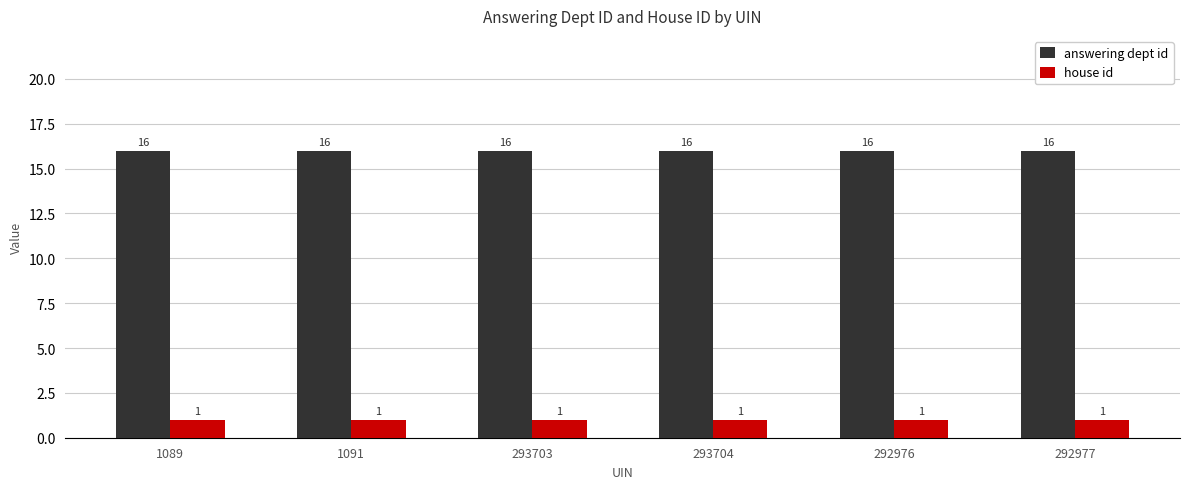

What is the label of the 1st bar from the left?

1089